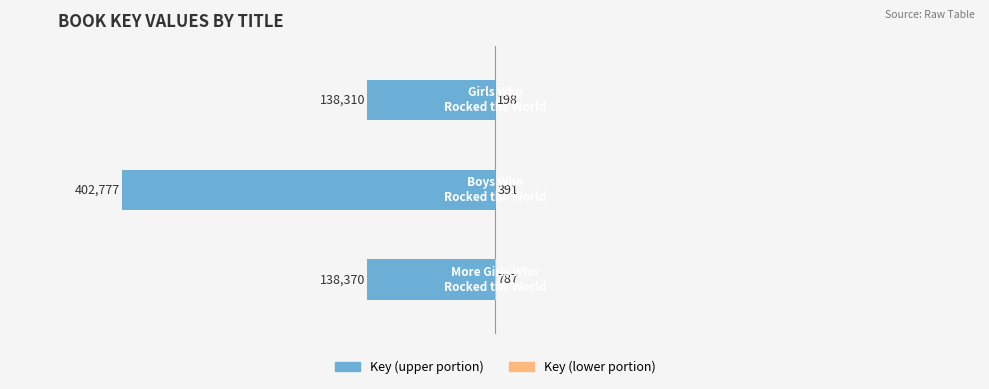

True or false: Key (upper) has a value of -237496 at 2.

False